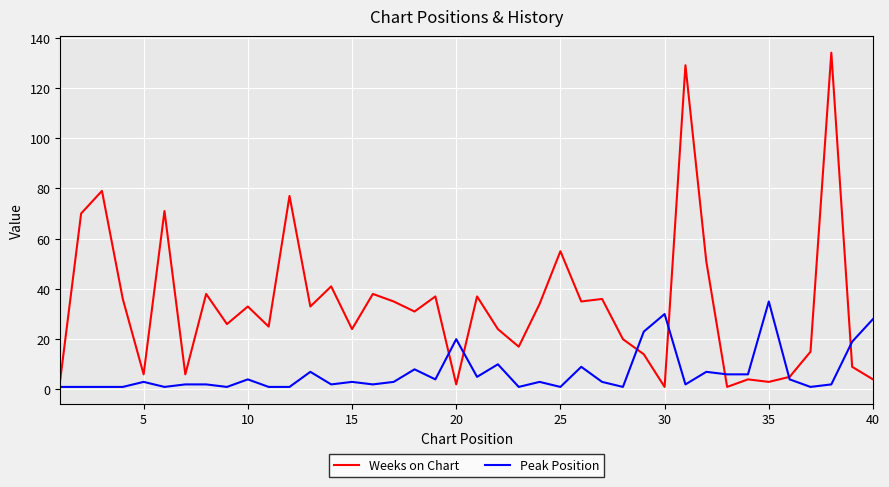

Which series has the largest range (max minus min)?

Weeks on Chart